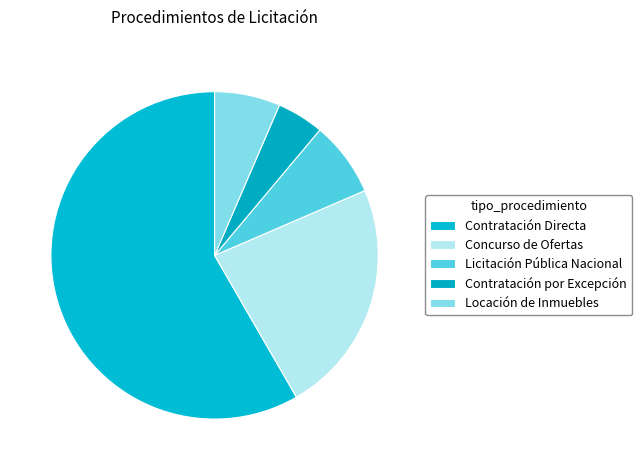

True or false: Licitación Pública Nacional accounts for 7% of the total.

True